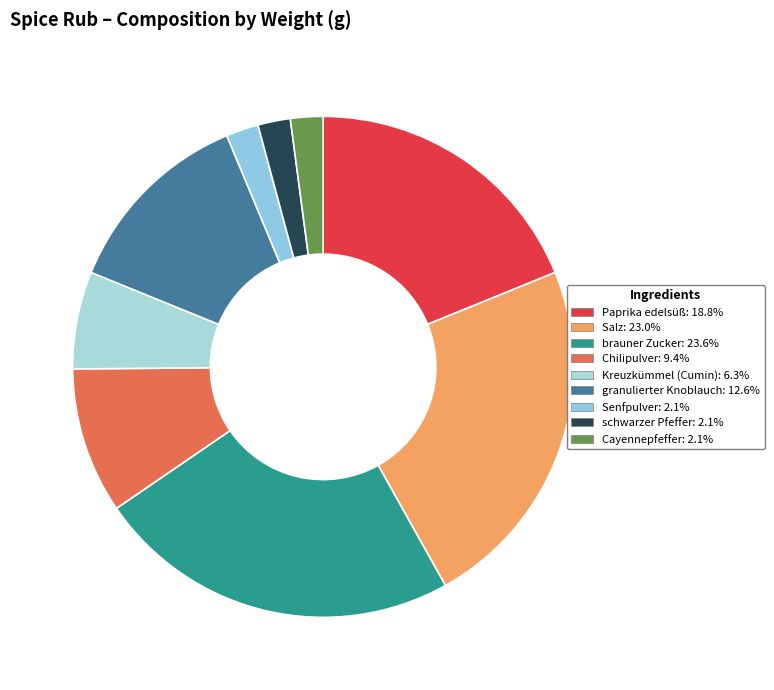

Count the number of slices in the pie.

9